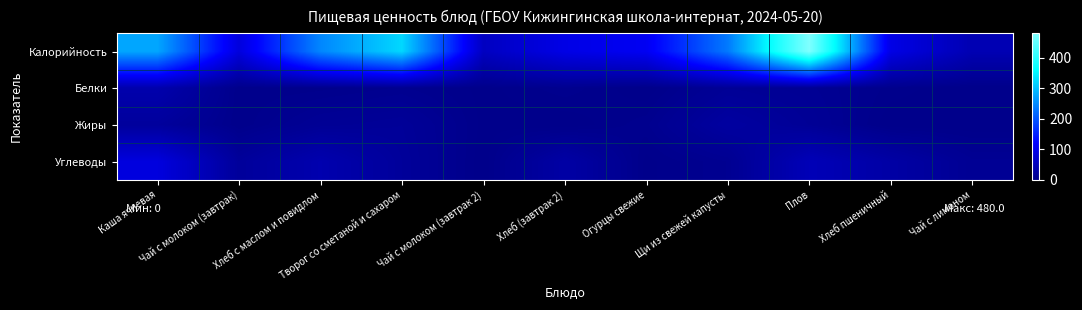

What is the total value across all series at Творог со сметаной и сахаром?

361.0